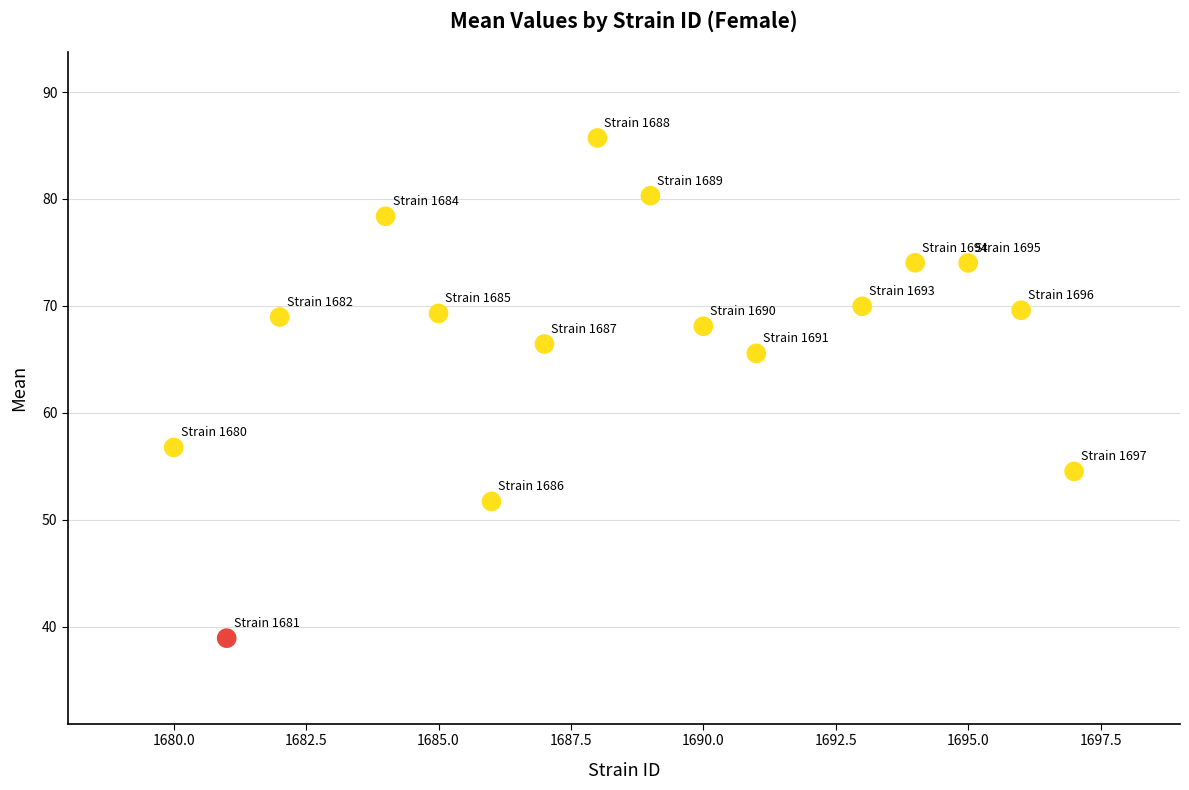

What is the range of X values (max minus min)?

17.0